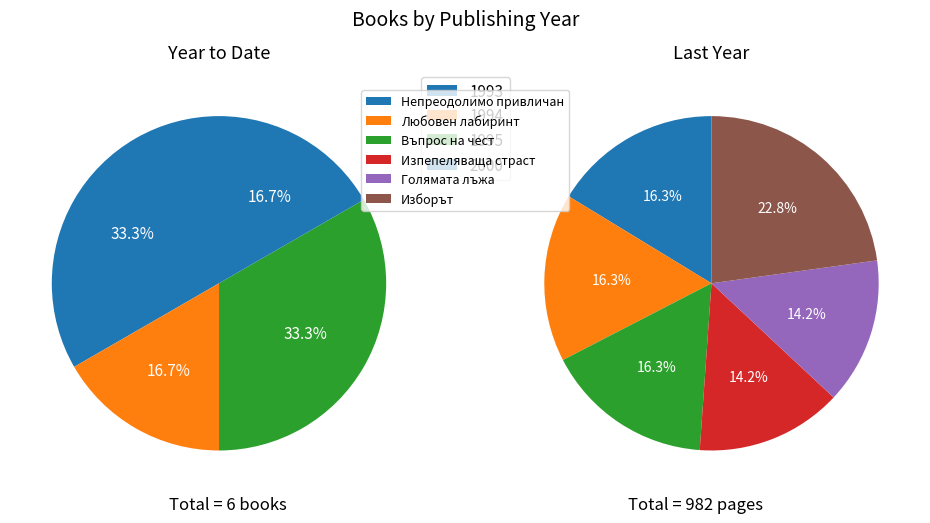

Which series changed the most between Въпрос на чест and Изпепеляваща страст?

Year to Date